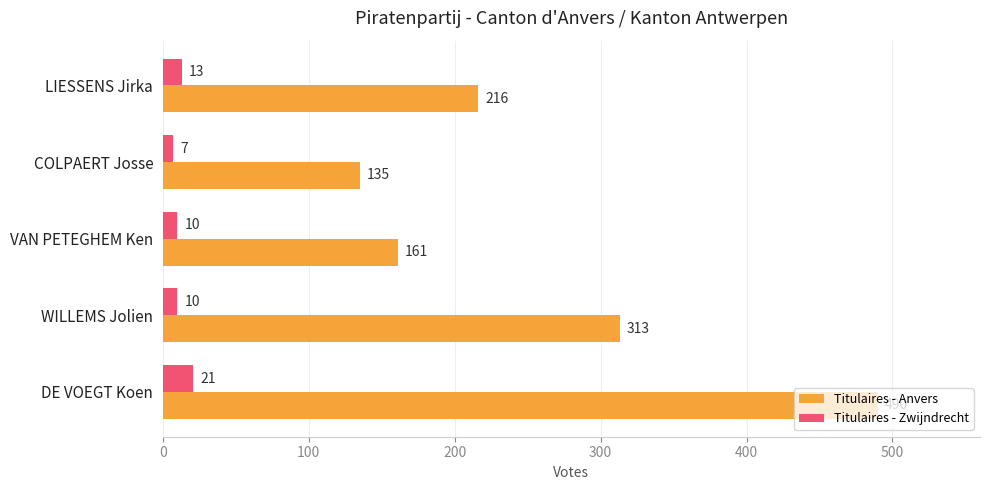

Is the value of Titulaires - Zwijndrecht at LIESSENS Jirka greater than the value of Titulaires - Anvers at VAN PETEGHEM Ken?

No